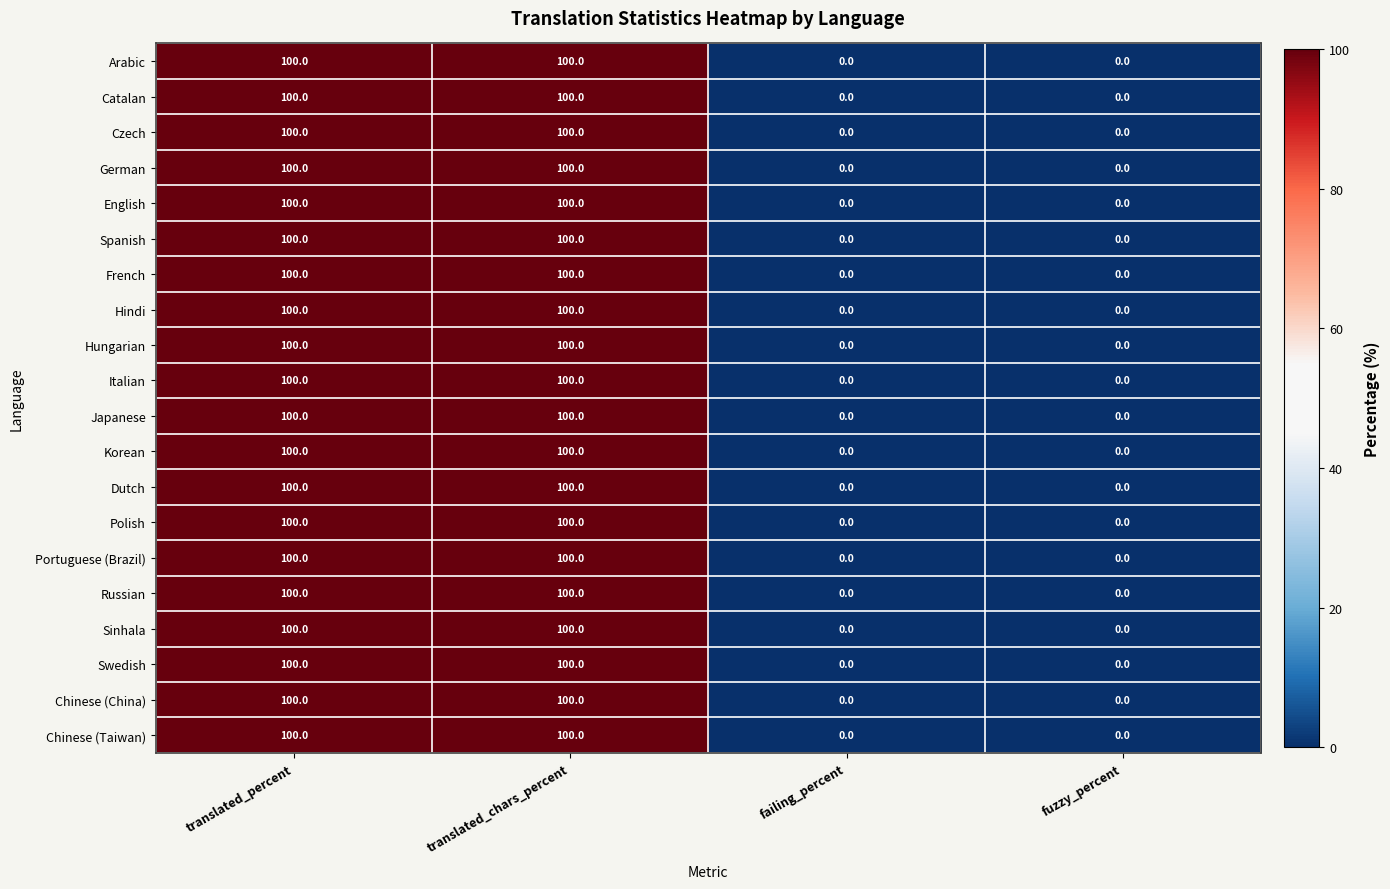

The value of Czech at translated_percent is 100. True or false?

True